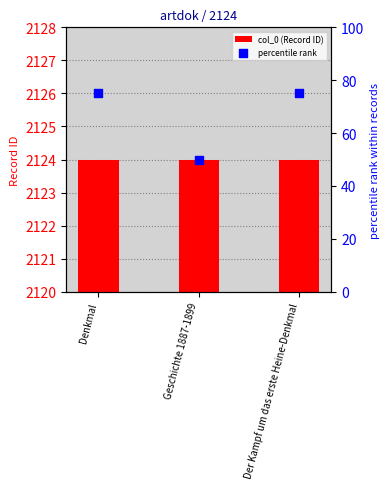

What are all the series names shown in the legend?

col_0 (Record ID), percentile rank